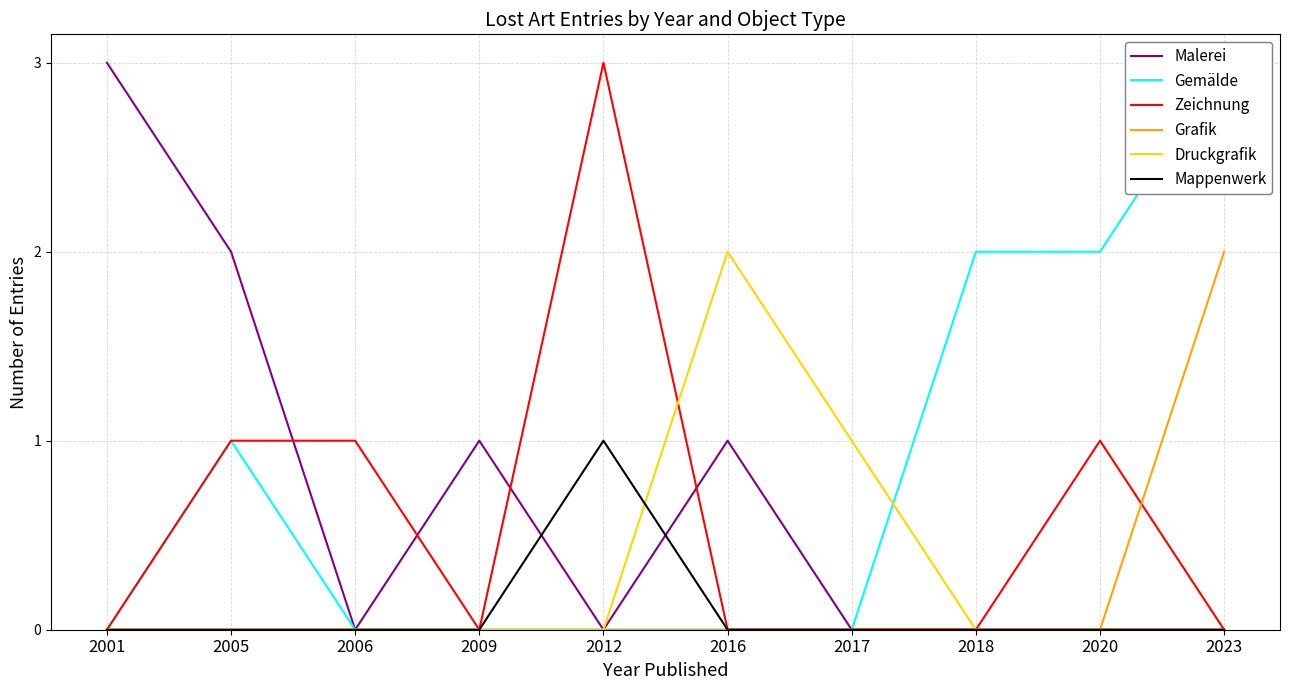

Where is Mappenwerk nearest to the value 0?

2001